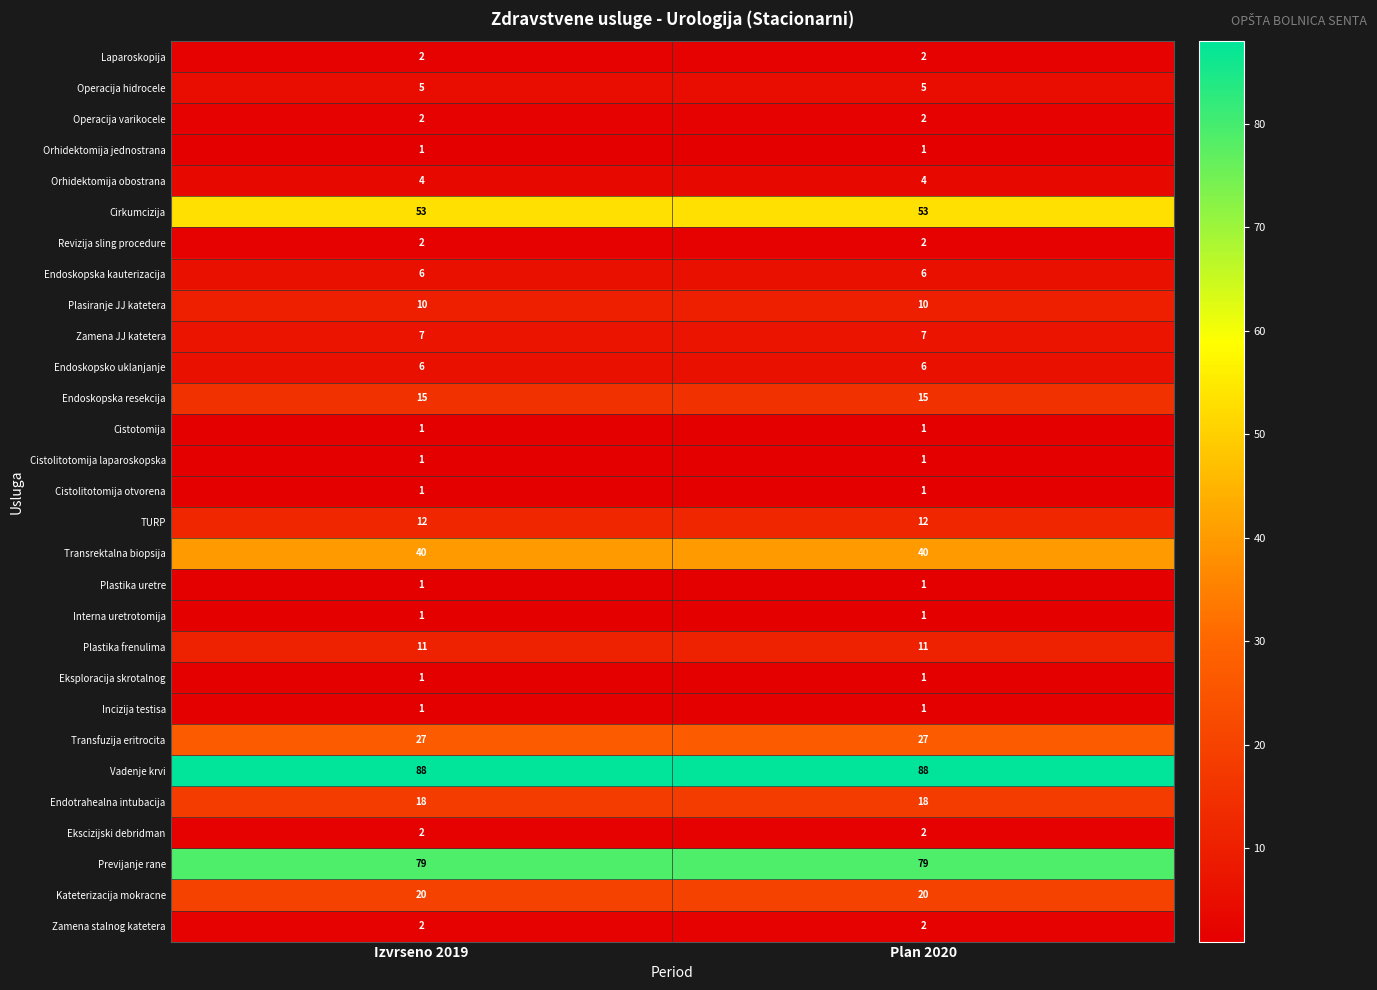

What is the maximum value shown in the chart?

88